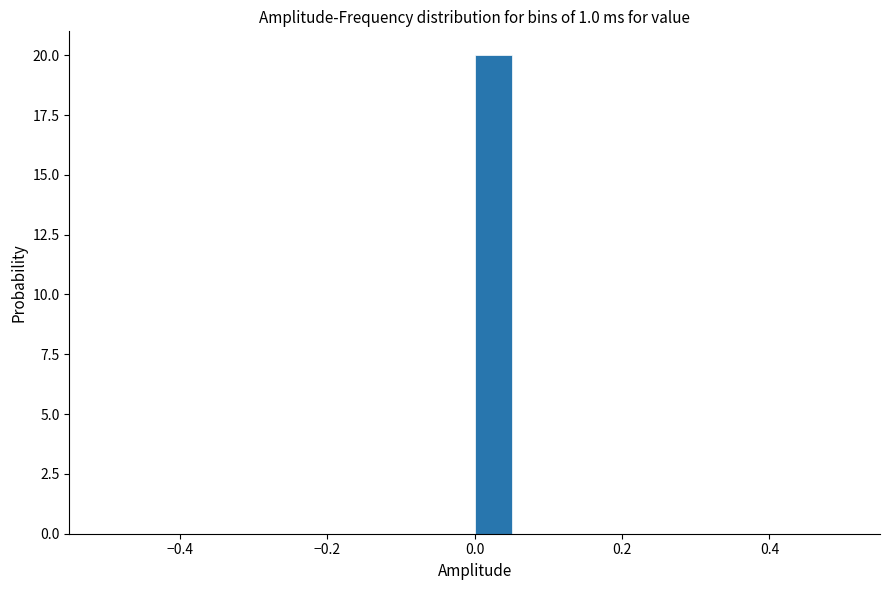

Read against the x-axis, roughly where is the centre of the tallest bar?

0.02